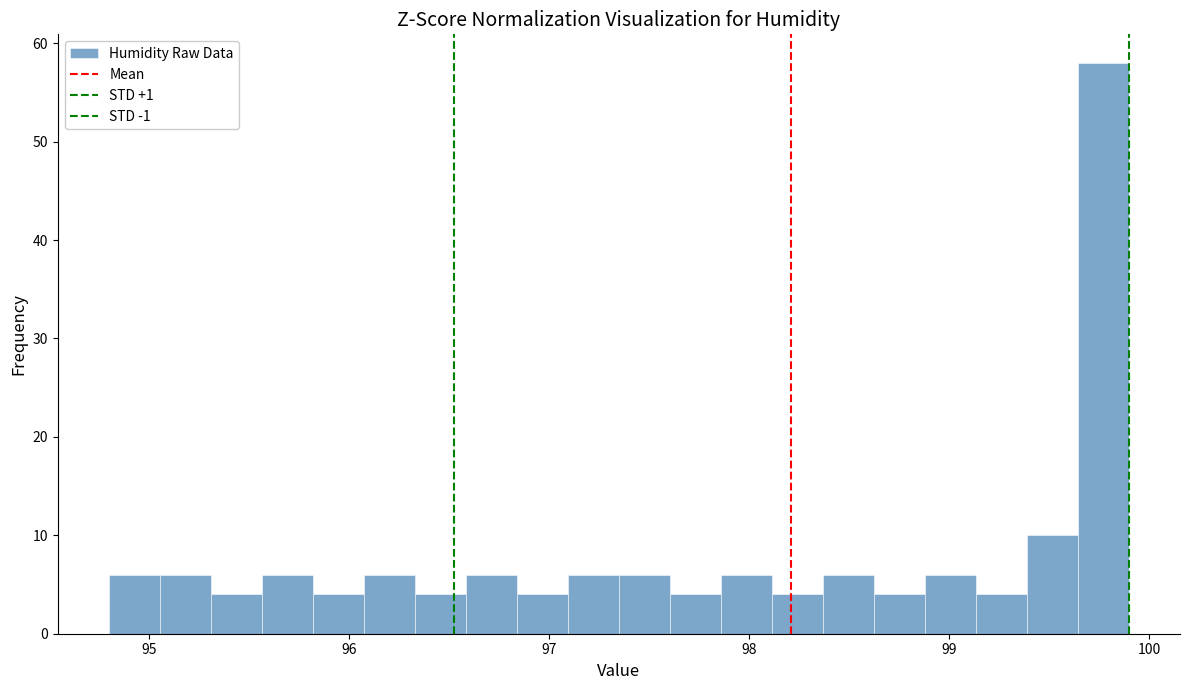

Around what value on the x-axis is the tallest bar? Give the approximate position of its centre, as read against the axis.

99.8